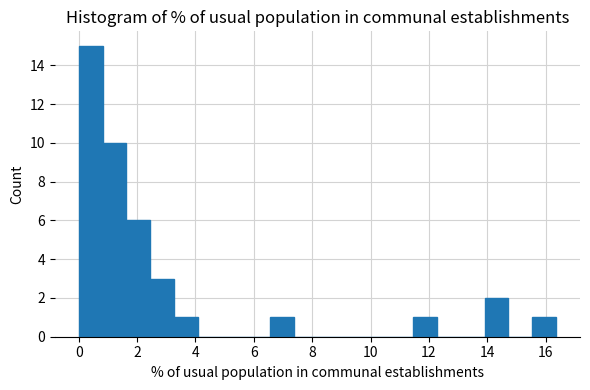

How tall is the bar that spans 6.6 to 7.4 on the x-axis? Neither the bar edges nor the heights are printed on the chart, so give them approximately, as read against the axes.

1